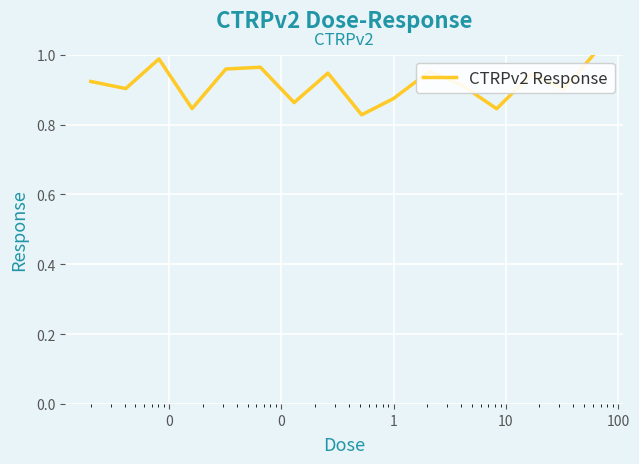

Does the chart display data point markers on the line(s)?

No